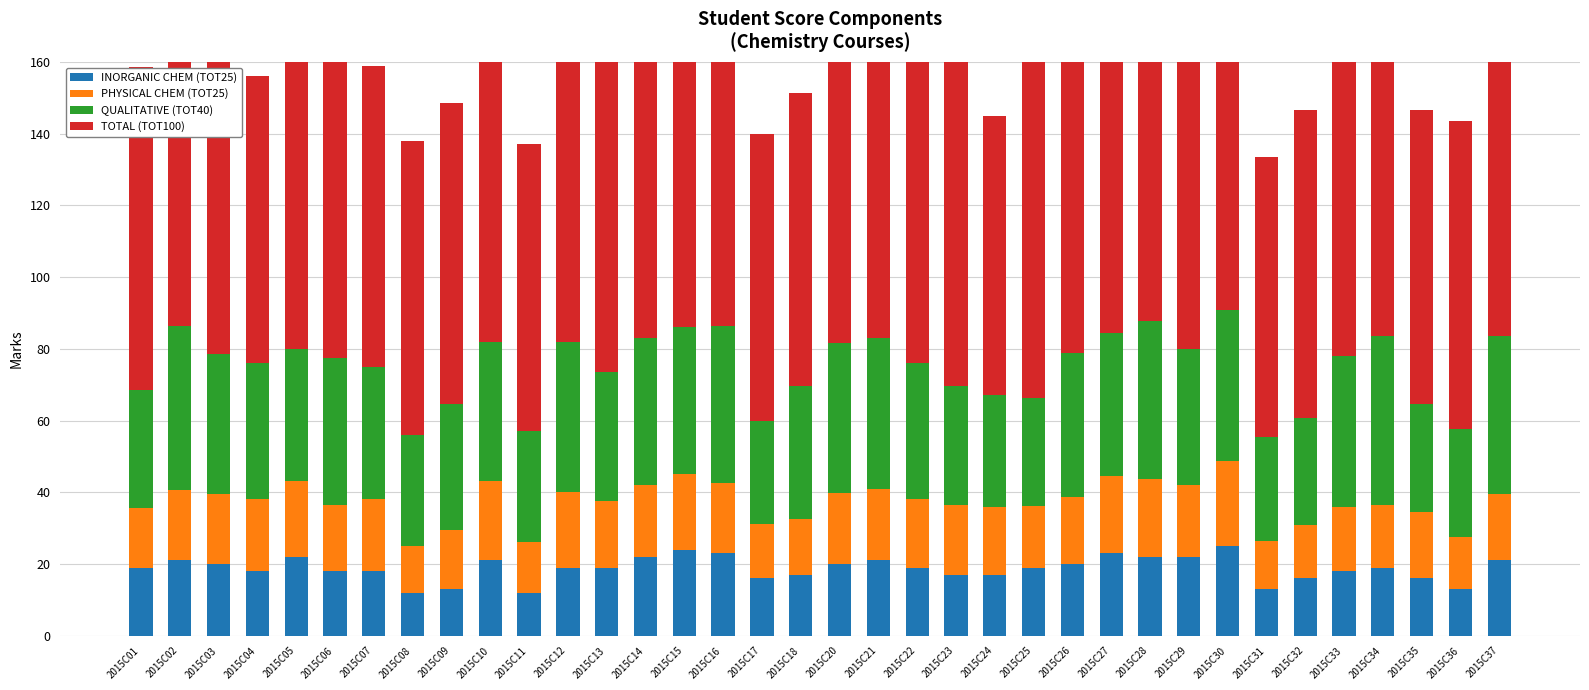

The PHYSICAL CHEM (TOT25) series shows 18.5 at 2015C37. True or false?

True